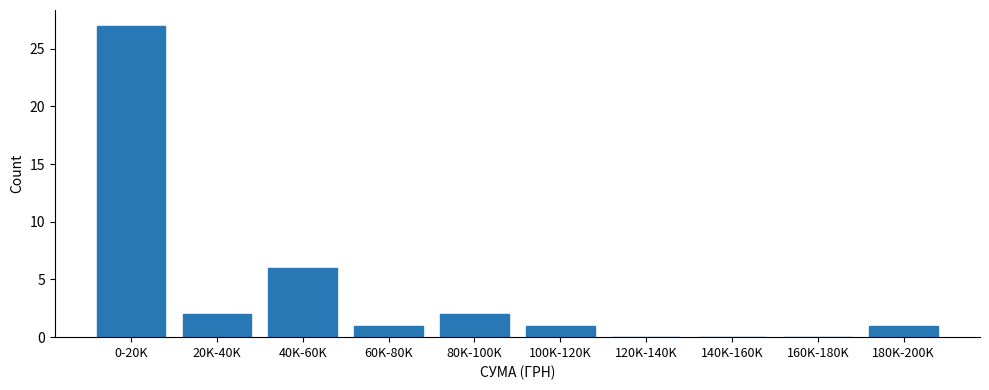

Reading left to right, list all the values displayed in this chart.

0-20K=27	20K-40K=2	40K-60K=6	60K-80K=1	80K-100K=2	100K-120K=1	120K-140K=0	140K-160K=0	160K-180K=0	180K-200K=1